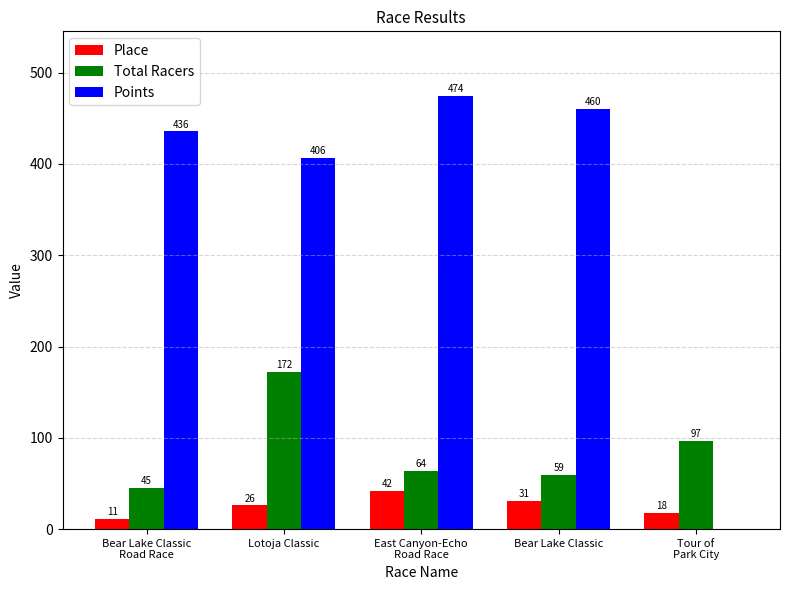

How many data points does each series have?

5